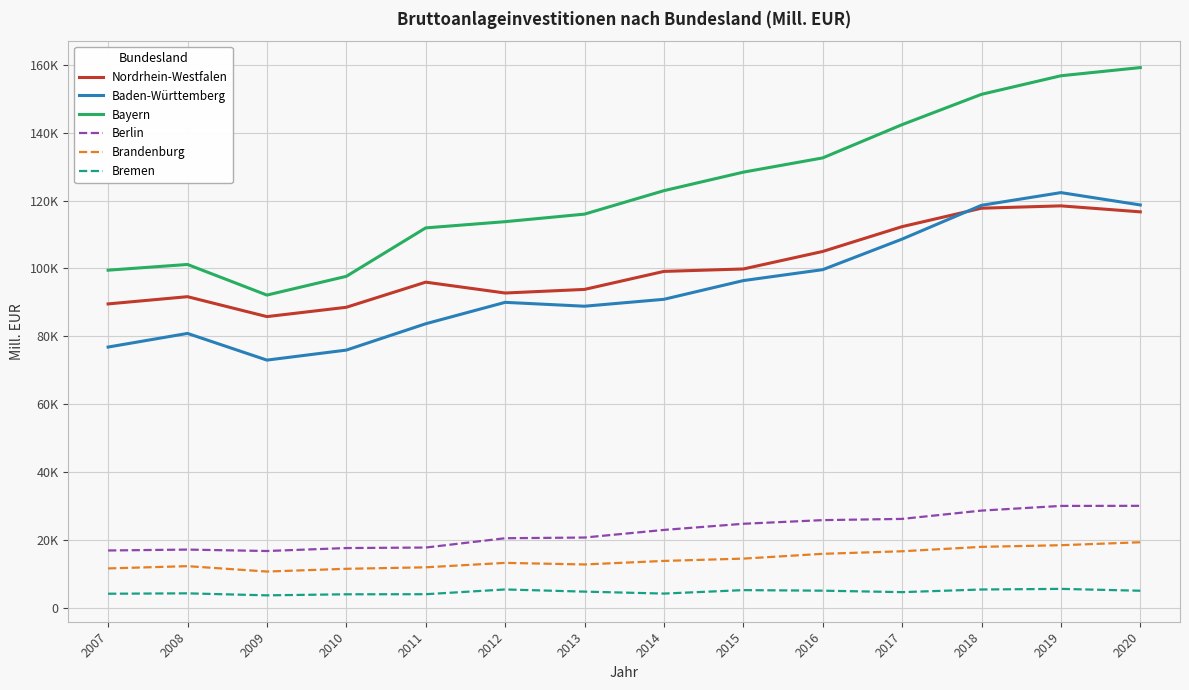

Which category has the highest value across all series?

2020